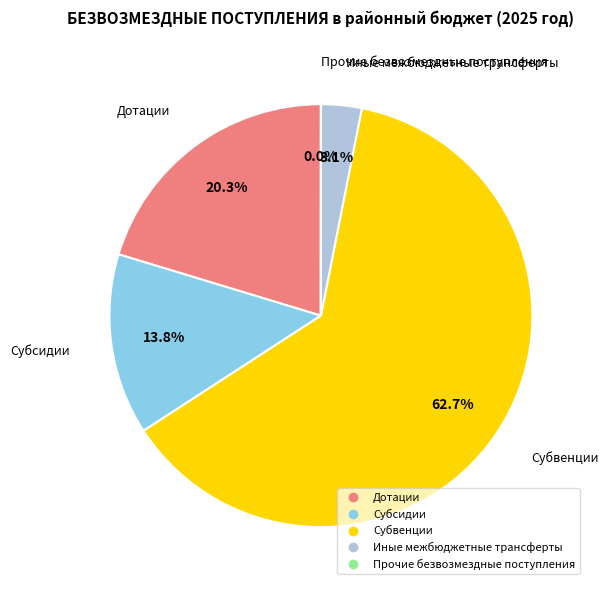

Approximately how many times larger is the value at Субвенции compared to Дотации?

3.1